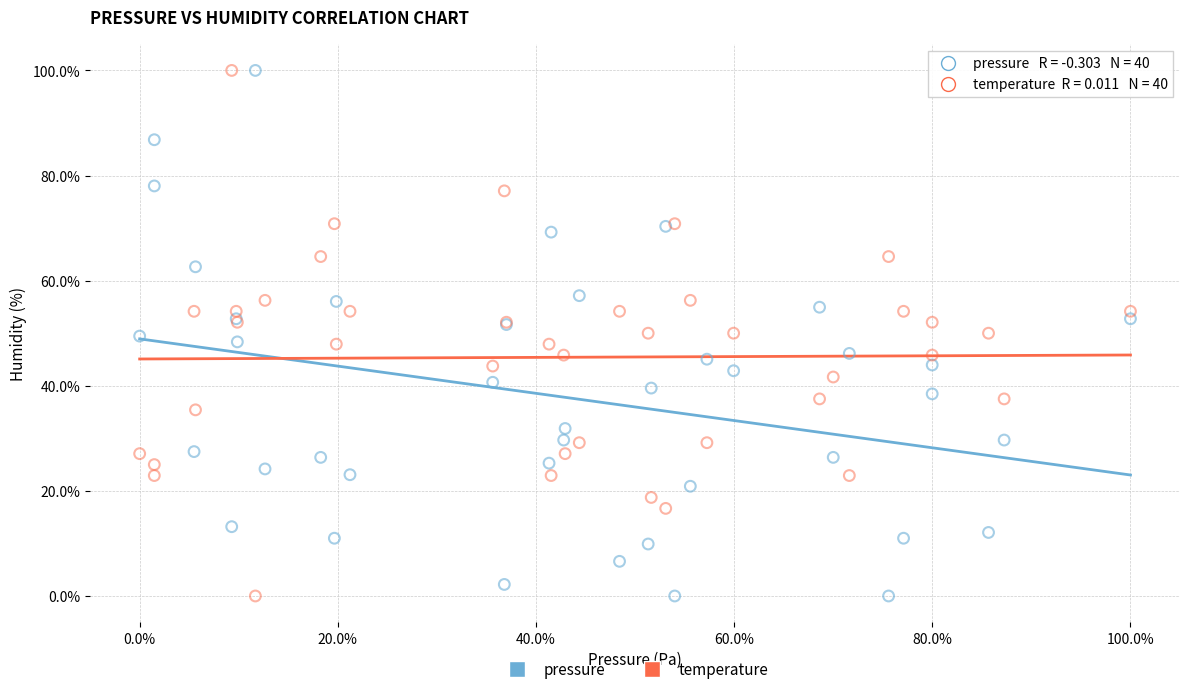

What is the X range (max minus min) for the scatter plot?

100.0